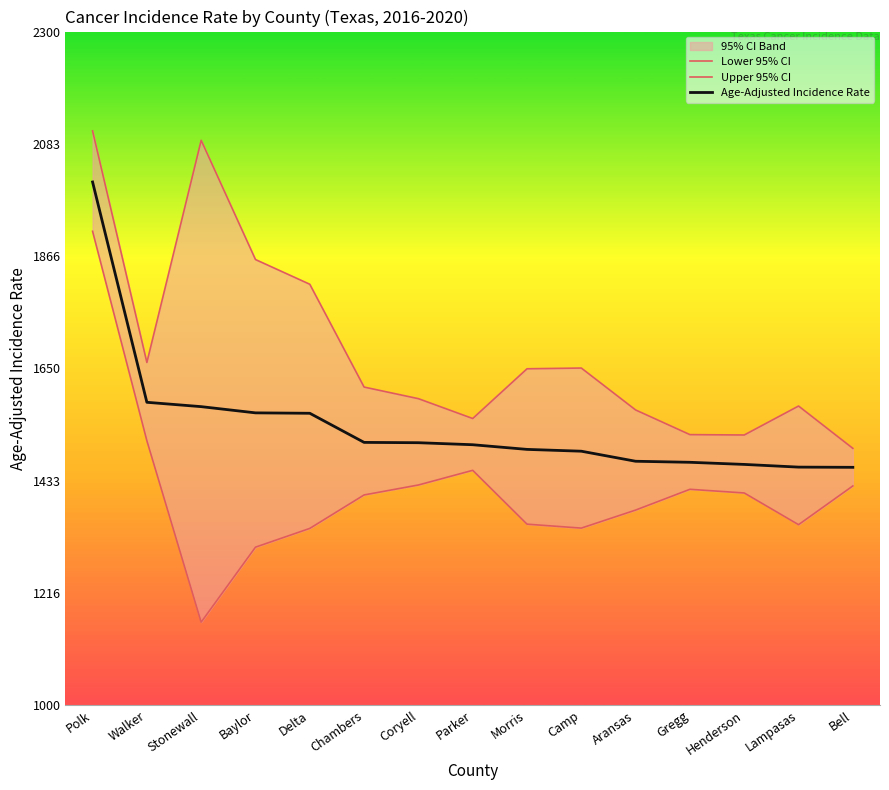

Between Camp and Morris, which is larger?

Morris